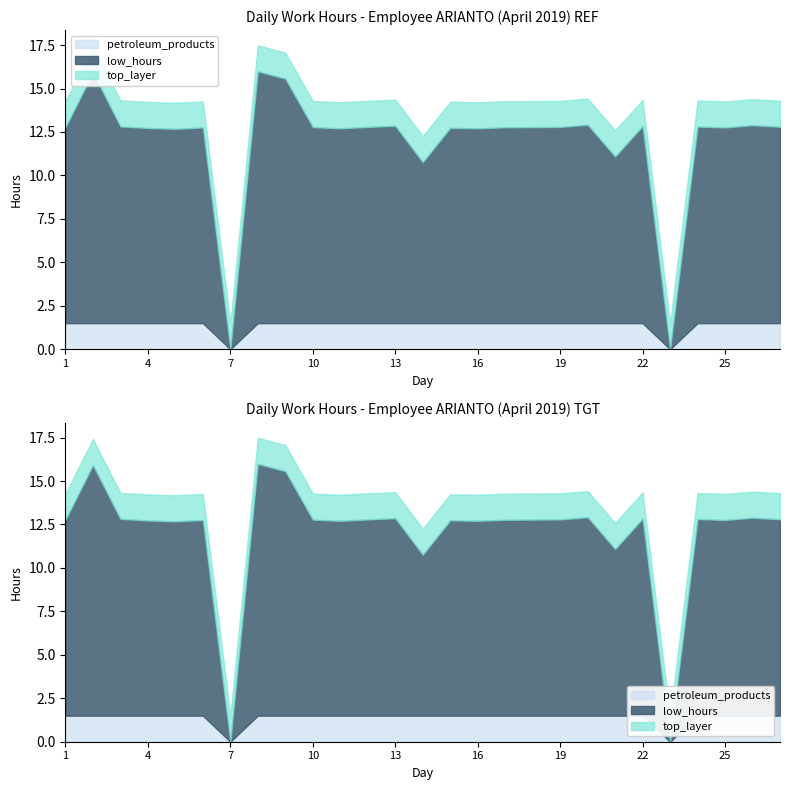

Read the Low (hours) value at 16.

11.2